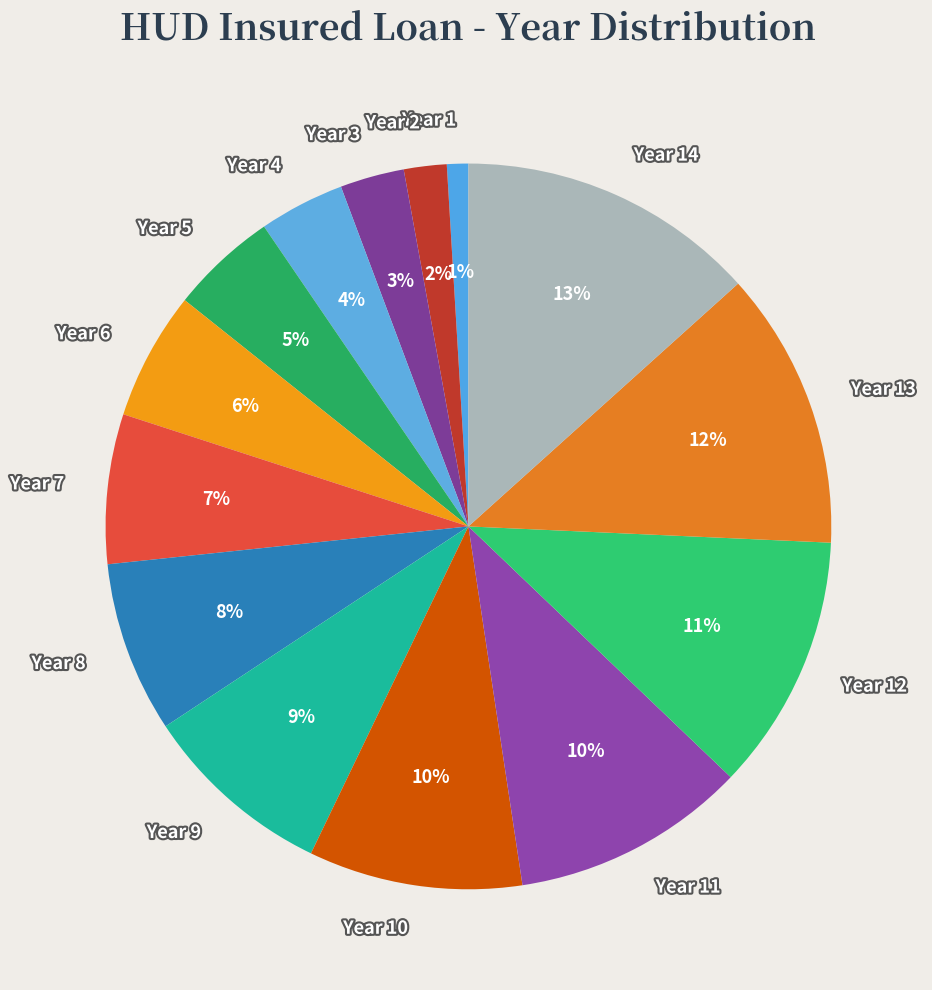

To the nearest percent, what percentage of the pie is Year 6?

6%